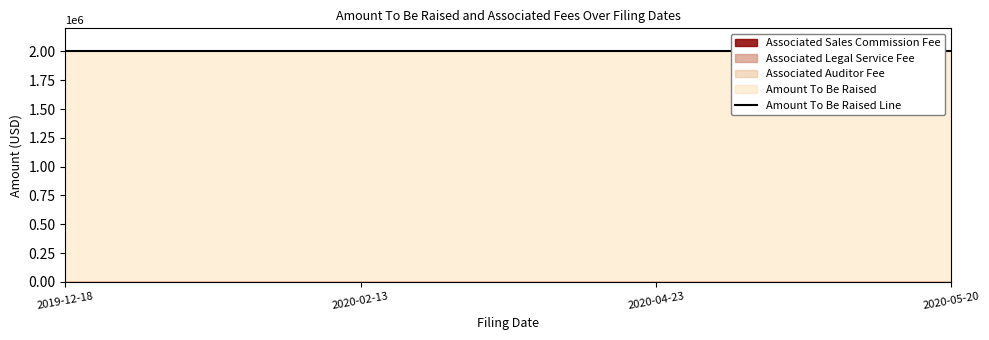

What position from the left is 2020-05-20?

4